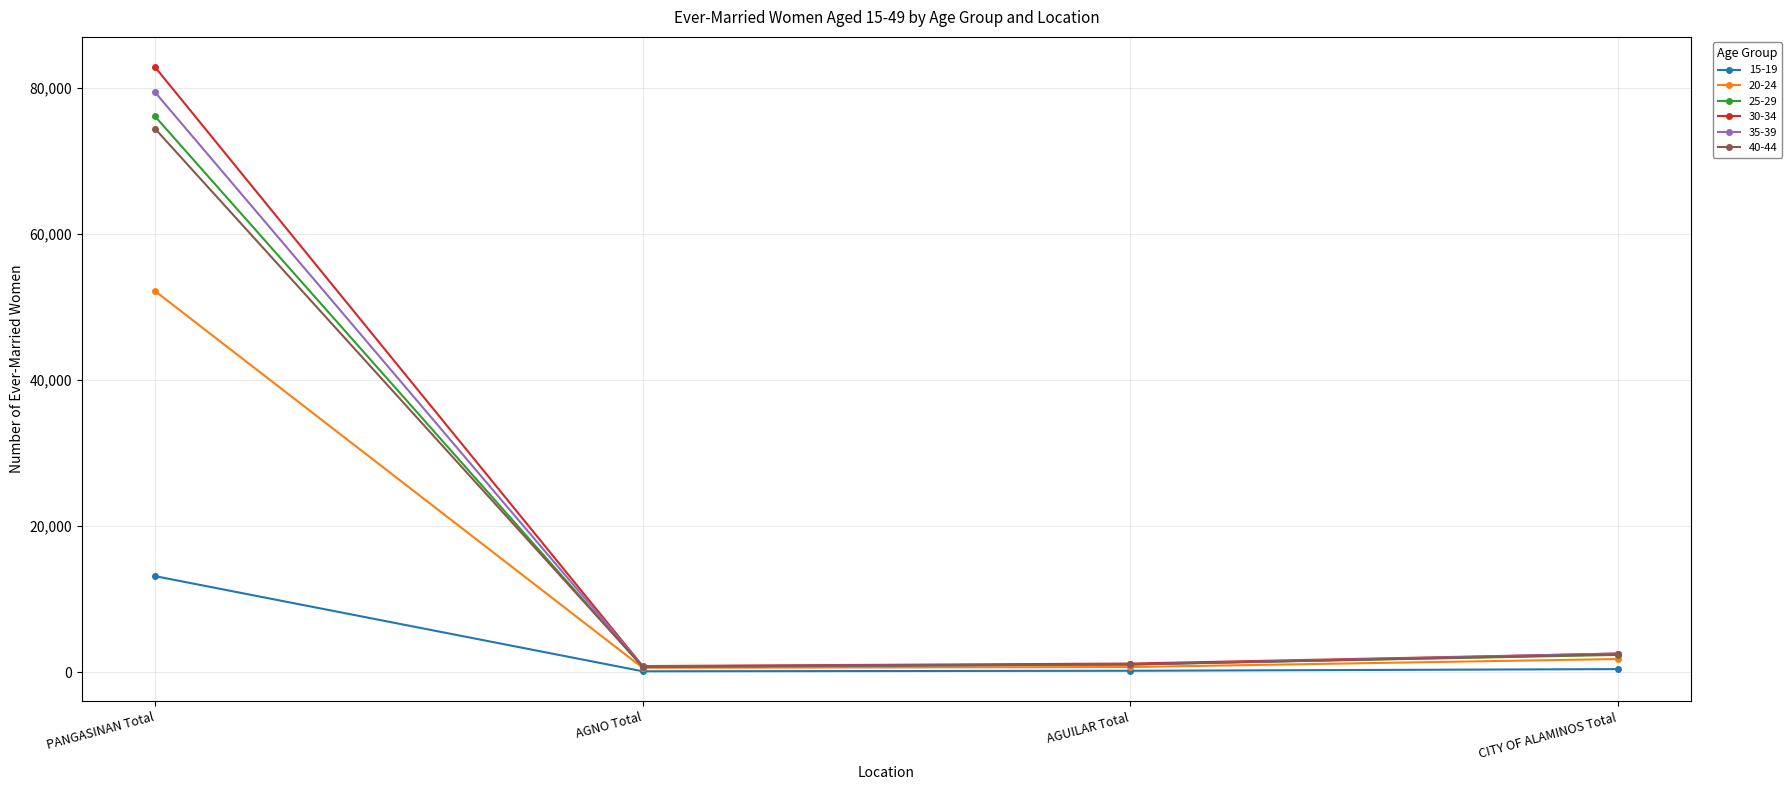

True or false: 35-39 has a value of 26045 at PANGASINAN Total.

False